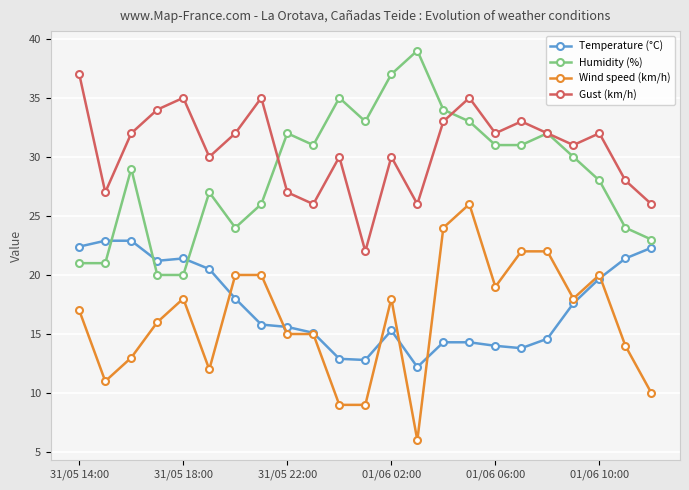

What is the maximum value for Temperature (°C)?

22.9